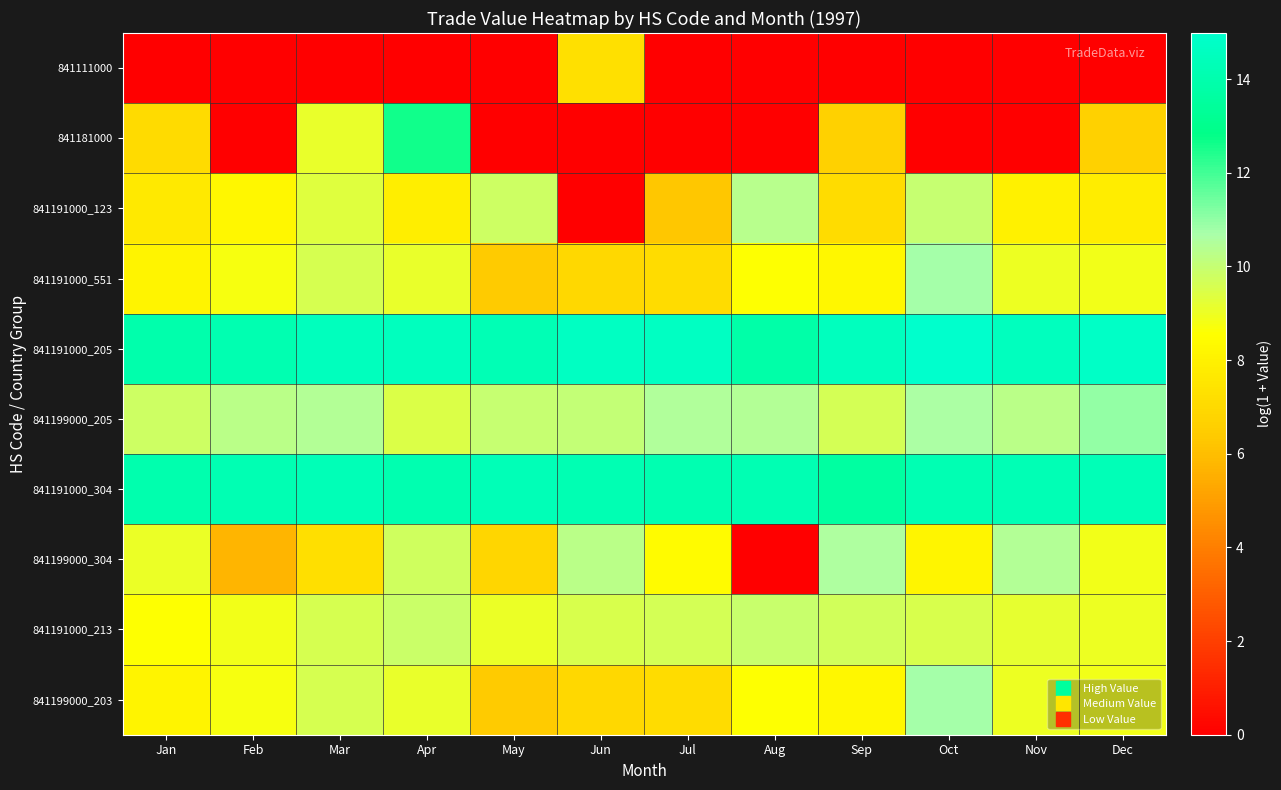

Reading left to right, what are all the values shown in this chart?

841111000: Jan=0.0	Feb=0.0	Mar=0.0	Apr=0.0	May=0.0	Jun=7.3	Jul=0.0	Aug=0.0	Sep=0.0	Oct=0.0	Nov=0.0	Dec=0.0
841181000: Jan=7.1	Feb=0.0	Mar=9.1	Apr=12.6	May=0.0	Jun=0.0	Jul=0.0	Aug=0.0	Sep=6.6	Oct=0.0	Nov=0.0	Dec=6.6
841191000_123: Jan=7.6	Feb=8.2	Mar=9.3	Apr=7.9	May=9.8	Jun=0.0	Jul=6.3	Aug=10.3	Sep=7.1	Oct=10.0	Nov=8.0	Dec=7.8
841191000_551: Jan=8.1	Feb=8.8	Mar=9.6	Apr=9.1	May=6.4	Jun=7.0	Jul=7.1	Aug=8.6	Sep=8.2	Oct=10.7	Nov=9.0	Dec=8.9
841191000_205: Jan=14.0	Feb=14.2	Mar=14.5	Apr=14.6	May=14.2	Jun=14.7	Jul=14.7	Aug=13.9	Sep=14.5	Oct=15.0	Nov=14.6	Dec=14.8
841199000_205: Jan=9.8	Feb=10.2	Mar=10.4	Apr=9.5	May=10.0	Jun=10.0	Jul=10.5	Aug=10.5	Sep=9.7	Oct=10.6	Nov=10.3	Dec=11.0
841191000_304: Jan=14.0	Feb=14.2	Mar=14.3	Apr=14.1	May=14.3	Jun=14.2	Jul=14.1	Aug=14.2	Sep=13.6	Oct=14.2	Nov=14.2	Dec=14.3
841199000_304: Jan=9.1	Feb=5.7	Mar=7.2	Apr=9.7	May=6.9	Jun=10.3	Jul=8.4	Aug=0.0	Sep=10.6	Oct=8.2	Nov=10.5	Dec=8.9
841191000_213: Jan=8.6	Feb=8.9	Mar=9.6	Apr=9.9	May=9.0	Jun=9.5	Jul=9.6	Aug=9.9	Sep=9.7	Oct=9.5	Nov=9.1	Dec=9.0
841199000_203: Jan=8.1	Feb=8.8	Mar=9.6	Apr=9.1	May=6.4	Jun=7.0	Jul=7.1	Aug=8.6	Sep=8.2	Oct=10.7	Nov=9.0	Dec=8.9